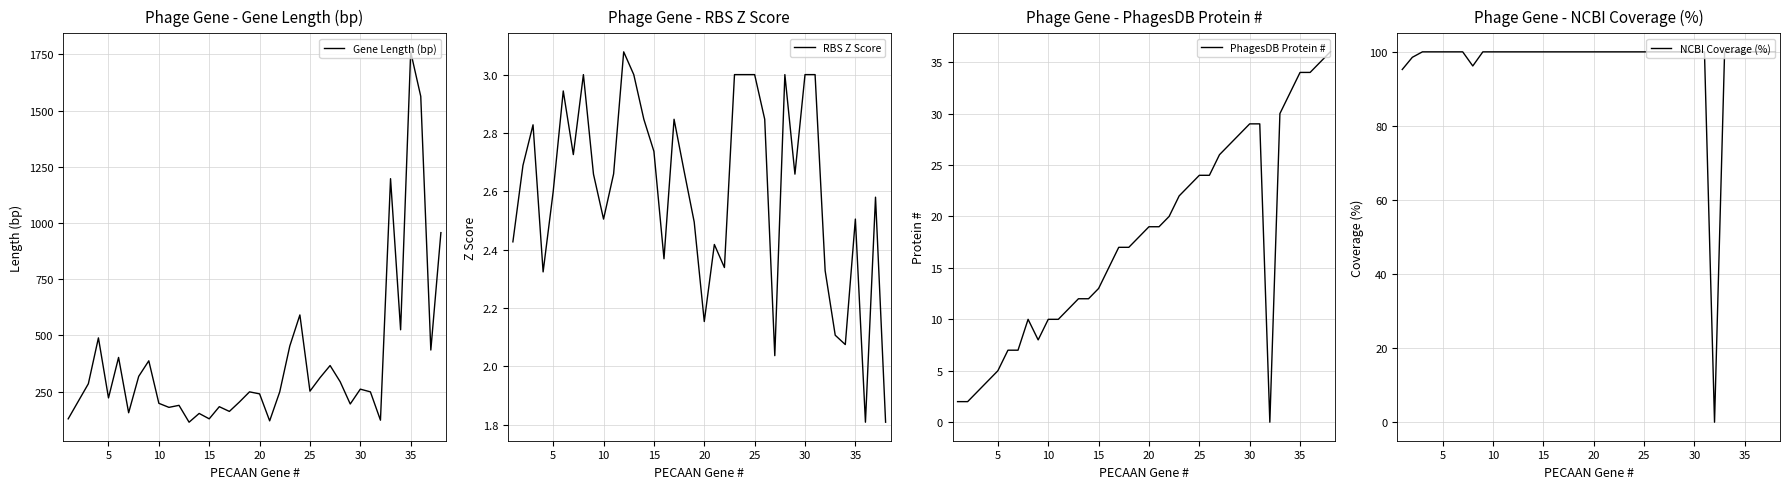

What is the minimum value for RBS Z Score?

1.8